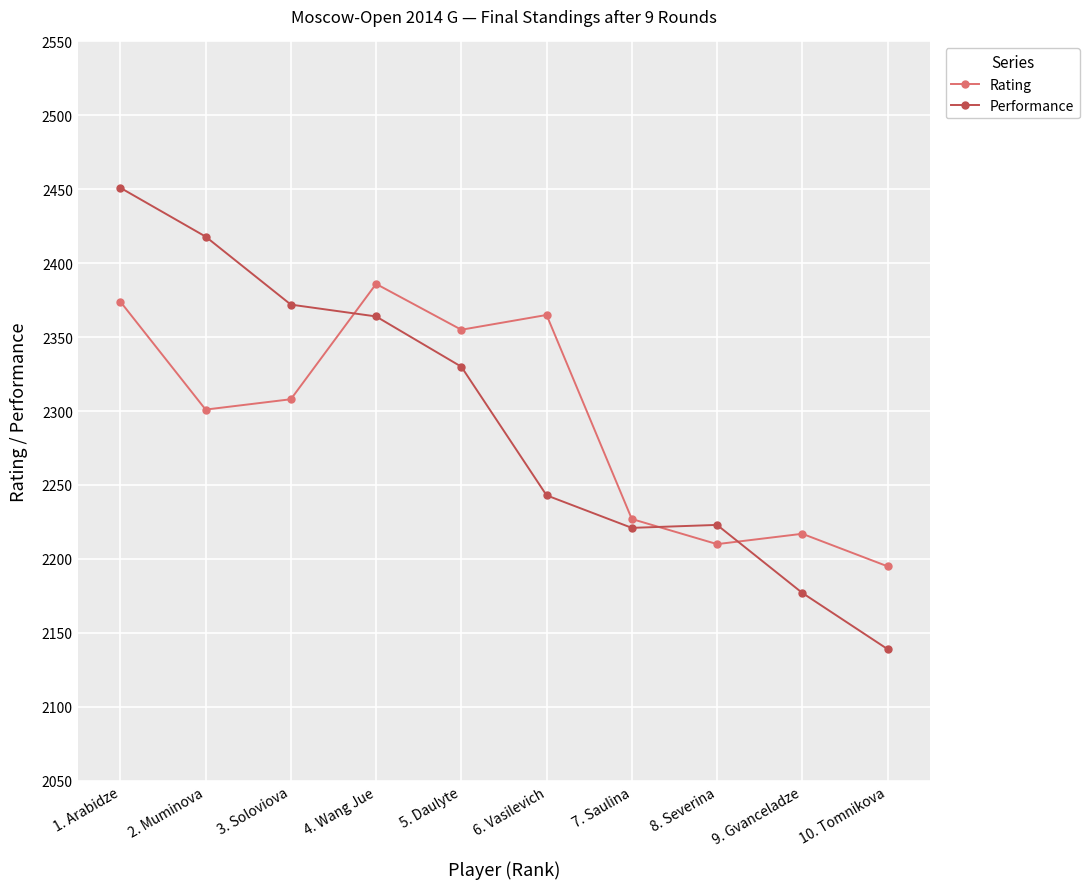

Reading left to right, list all the values displayed in this chart.

Rating: 1. Arabidze=2374	2. Muminova=2301	3. Soloviova=2308	4. Wang Jue=2386	5. Daulyte=2355	6. Vasilevich=2365	7. Saulina=2227	8. Severina=2210	9. Gvanceladze=2217	10. Tomnikova=2195
Performance: 1. Arabidze=2451	2. Muminova=2418	3. Soloviova=2372	4. Wang Jue=2364	5. Daulyte=2330	6. Vasilevich=2243	7. Saulina=2221	8. Severina=2223	9. Gvanceladze=2177	10. Tomnikova=2139